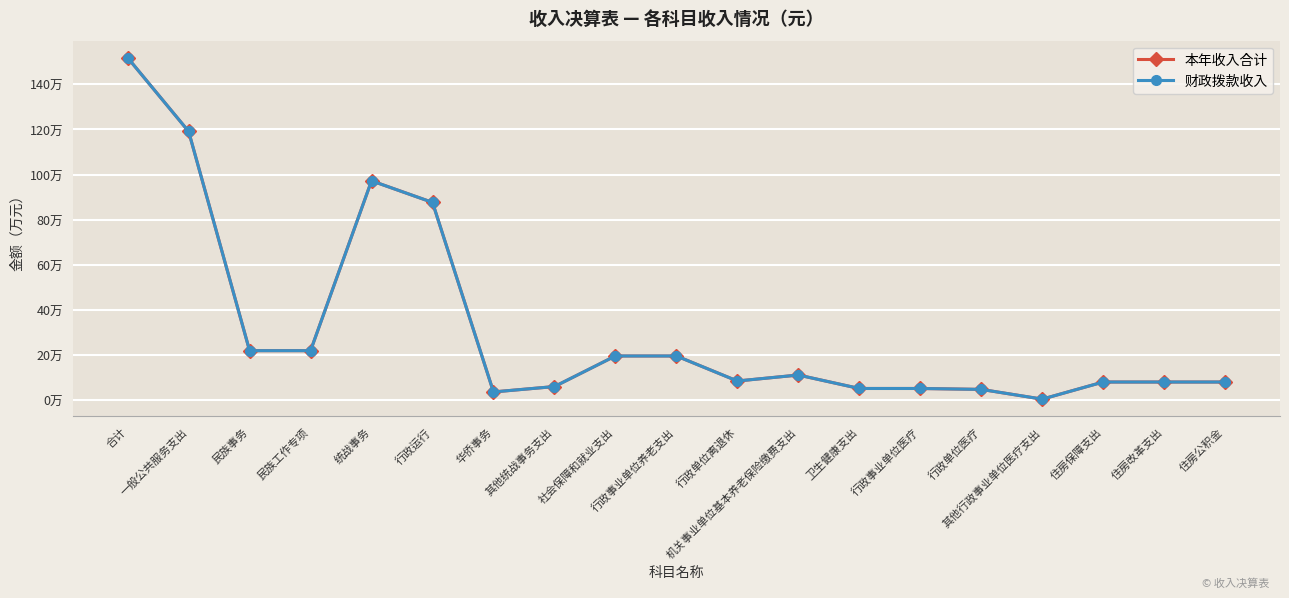

True or false: 本年收入合计 and 财政拨款收入 cross at least once.

False